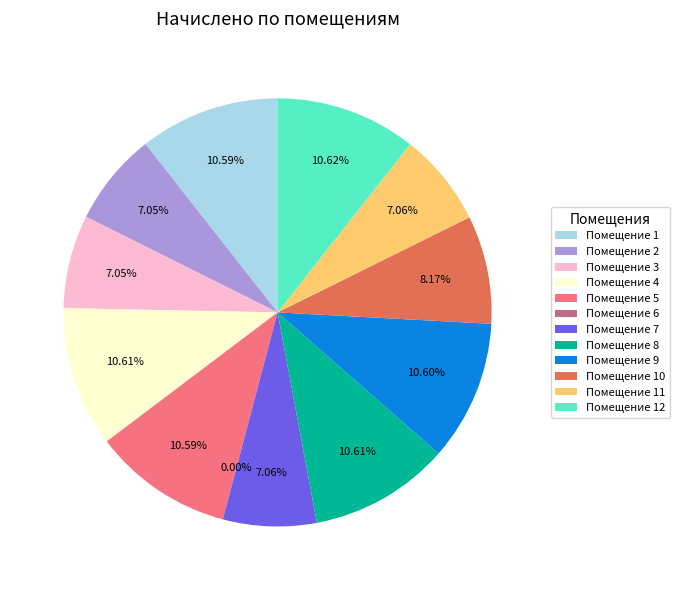

Approximately how many times larger is the value at 7 compared to 5?

0.7